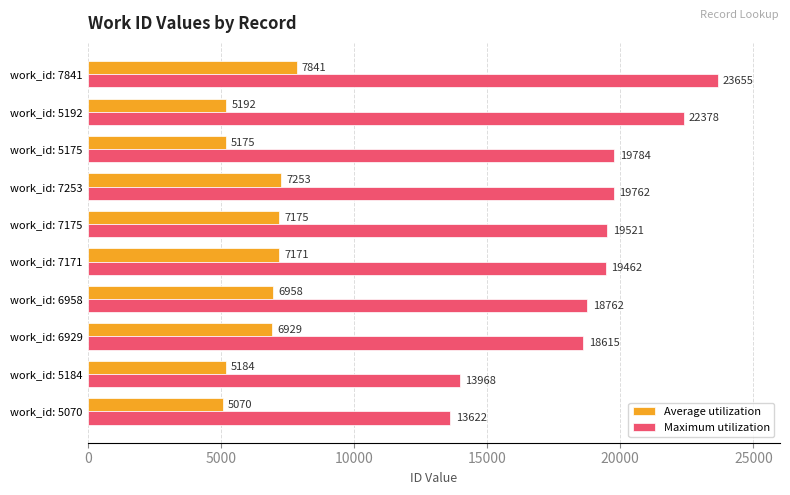

List the series in order of their overall mean, lowest first.

Average utilization, Maximum utilization